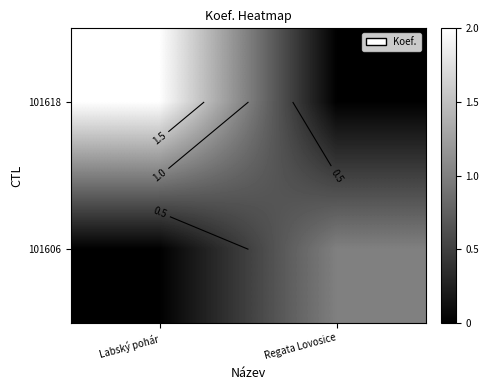

Which category has the lowest value in the 101618 series?

Regata Lovosice